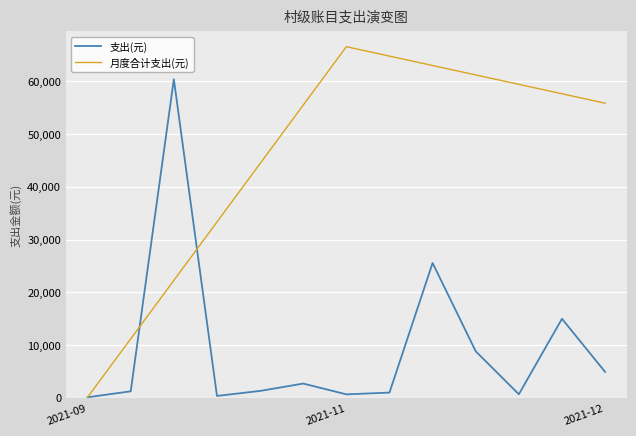

Does the chart display data point markers on the line(s)?

No